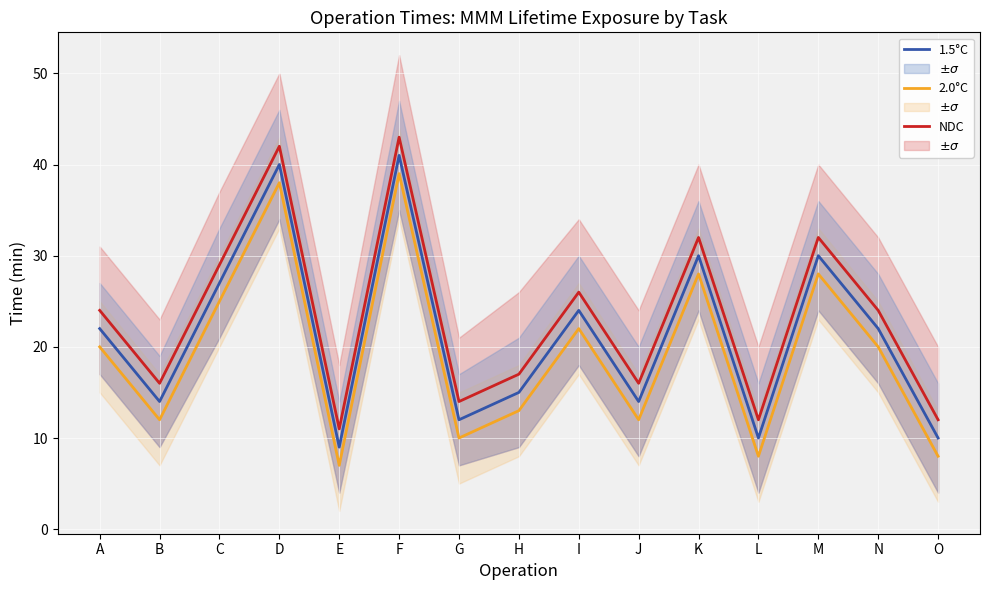

Reading left to right, transcribe all the data shown in this chart.

NDC: A=24	B=16	C=29	D=42	E=11	F=43	G=14	H=17	I=26	J=16	K=32	L=12	M=32	N=24	O=12
2.0°C: A=20	B=12	C=25	D=38	E=7	F=39	G=10	H=13	I=22	J=12	K=28	L=8	M=28	N=20	O=8
1.5°C: A=22	B=14	C=27	D=40	E=9	F=41	G=12	H=15	I=24	J=14	K=30	L=10	M=30	N=22	O=10